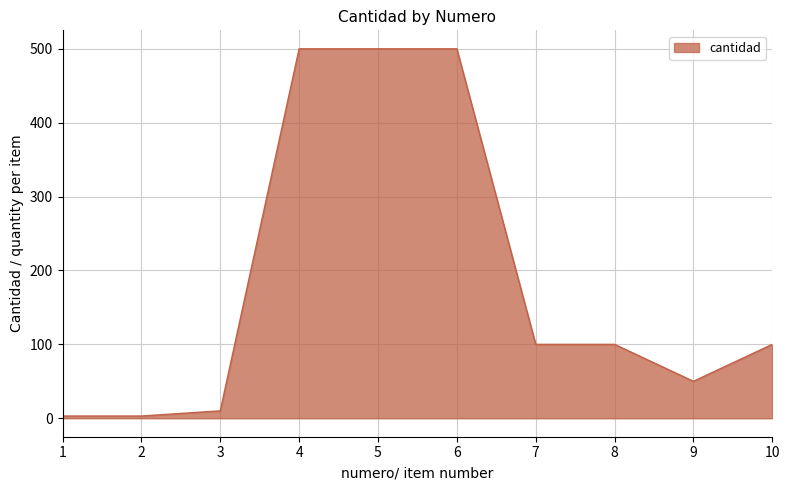

Does the chart have visible grid lines?

Yes